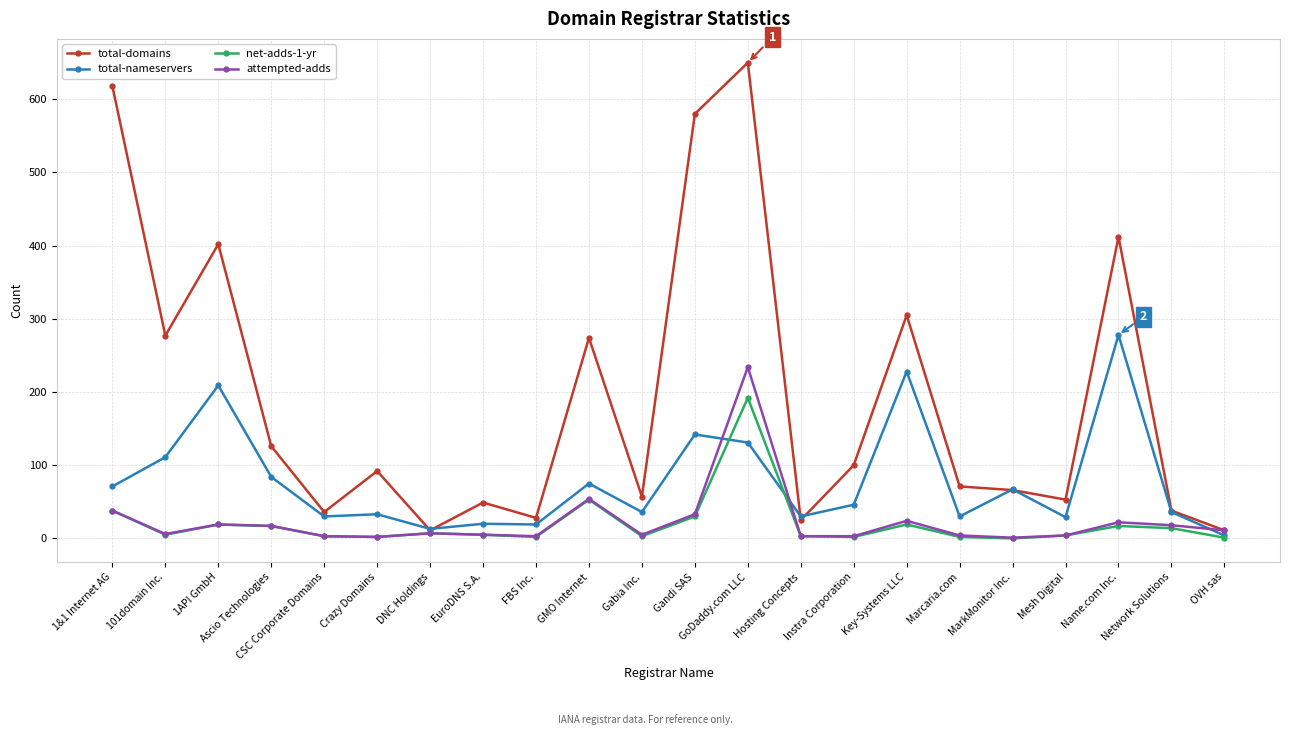

Is the value of total-nameservers at Marcaria.com greater than the value of total-domains at Ascio Technologies?

No